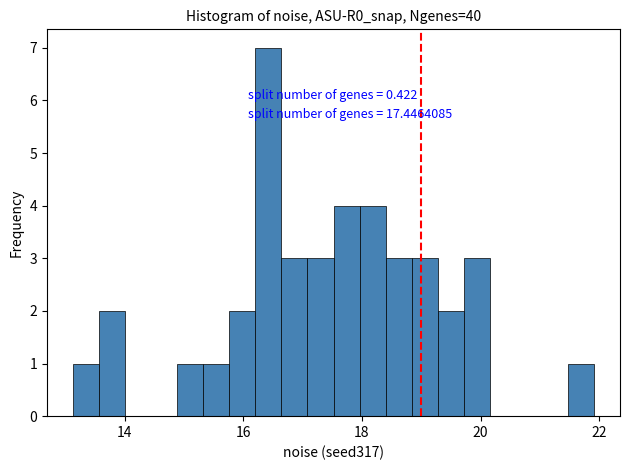

Read against the x-axis, roughly where is the centre of the tallest bar?

16.4